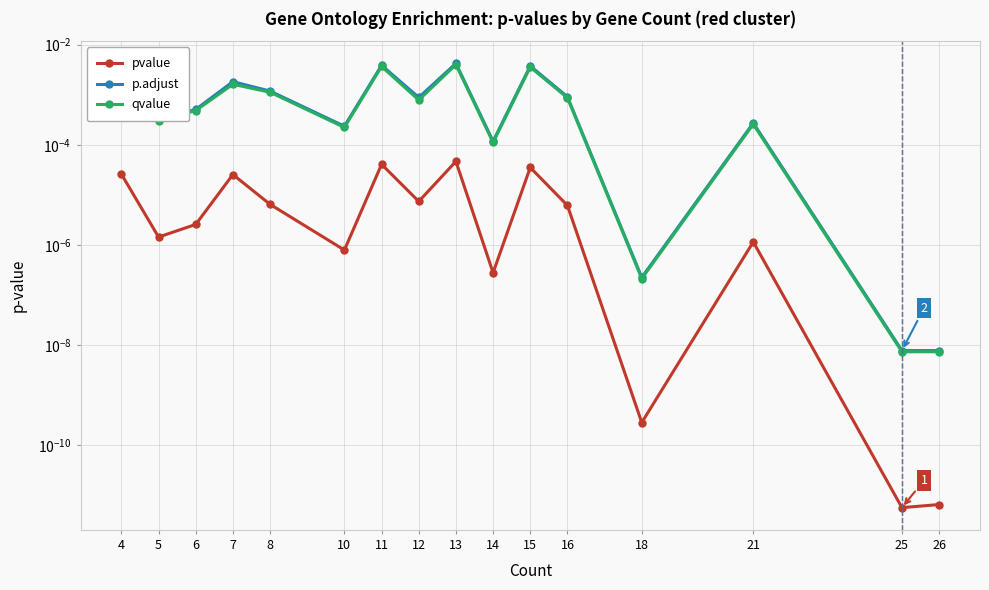

At which label is pvalue closest to 0?

25